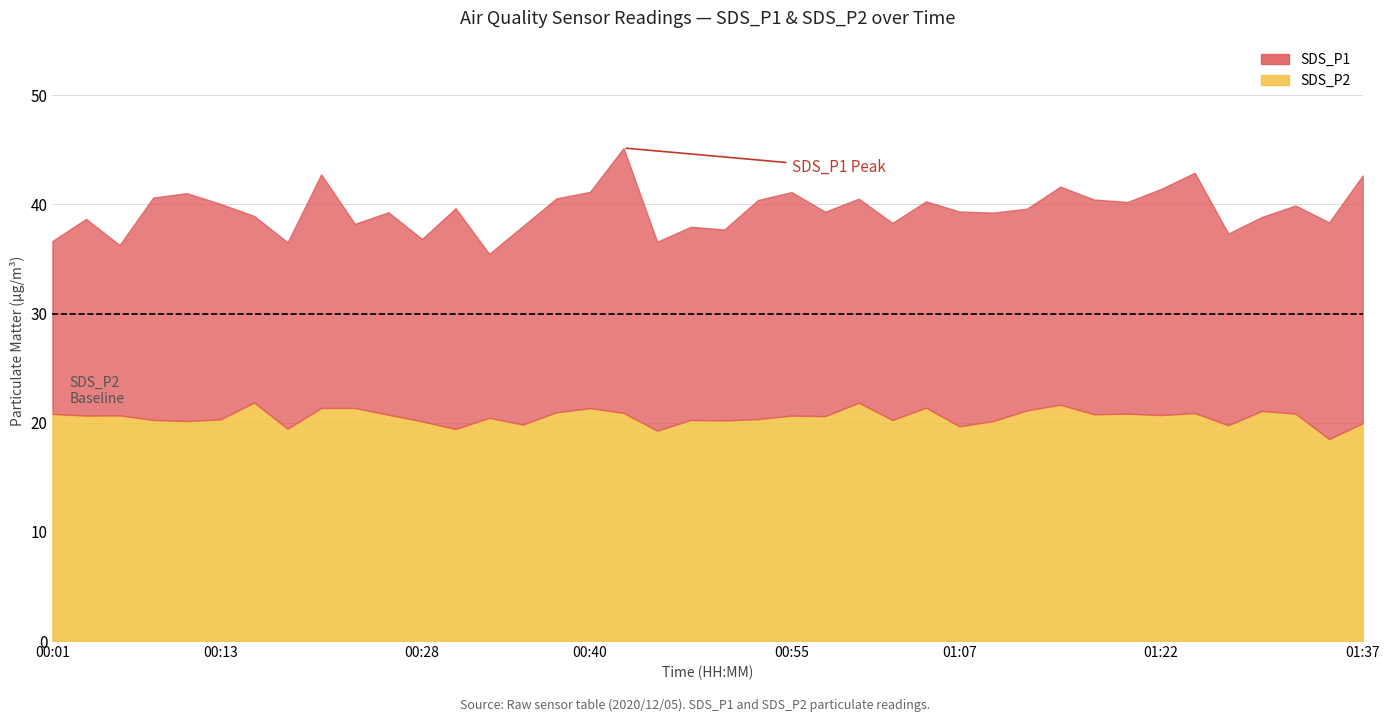

Between 00:01 and 02:35, which series saw the biggest shift?

SDS_P1